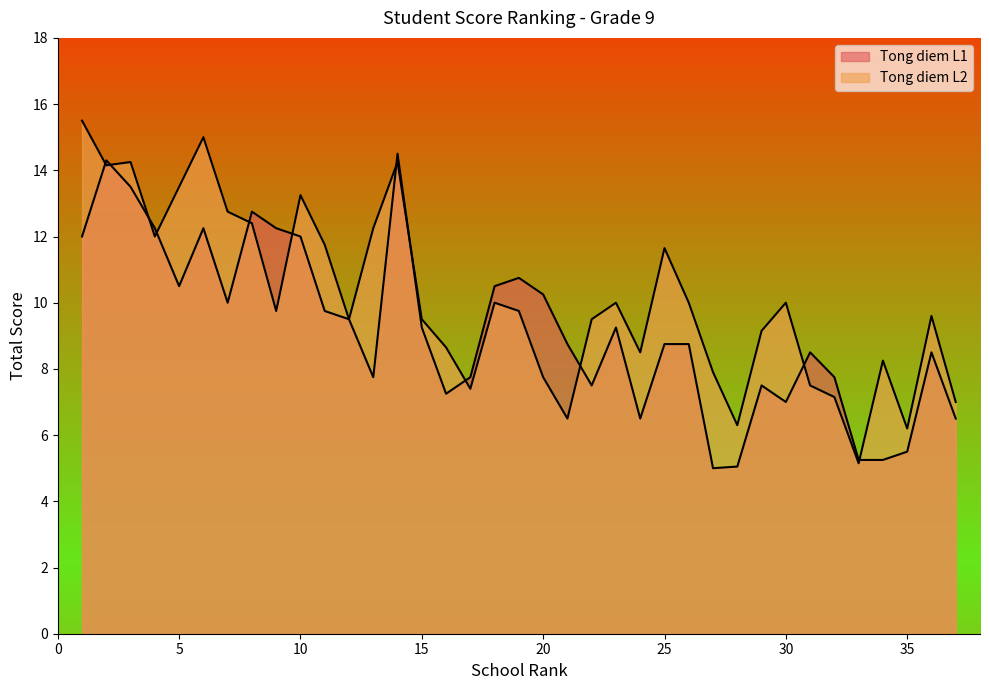

Is it true that Tong diem L1 equals 10.1 at 37?

False